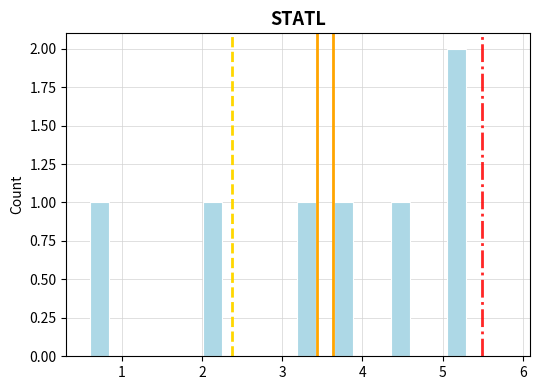

Around what value on the x-axis is the tallest bar? Give the approximate position of its centre, as read against the axis.

5.2